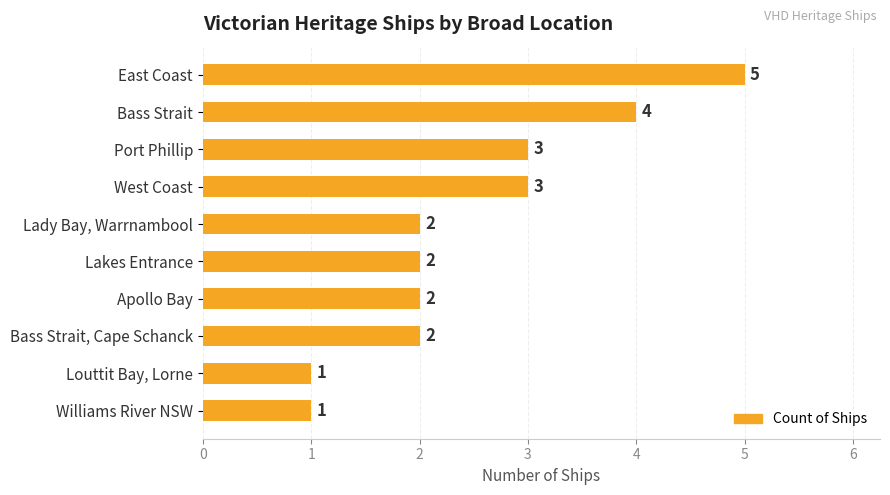

What is the label of the 2nd bar from the top?

Bass Strait